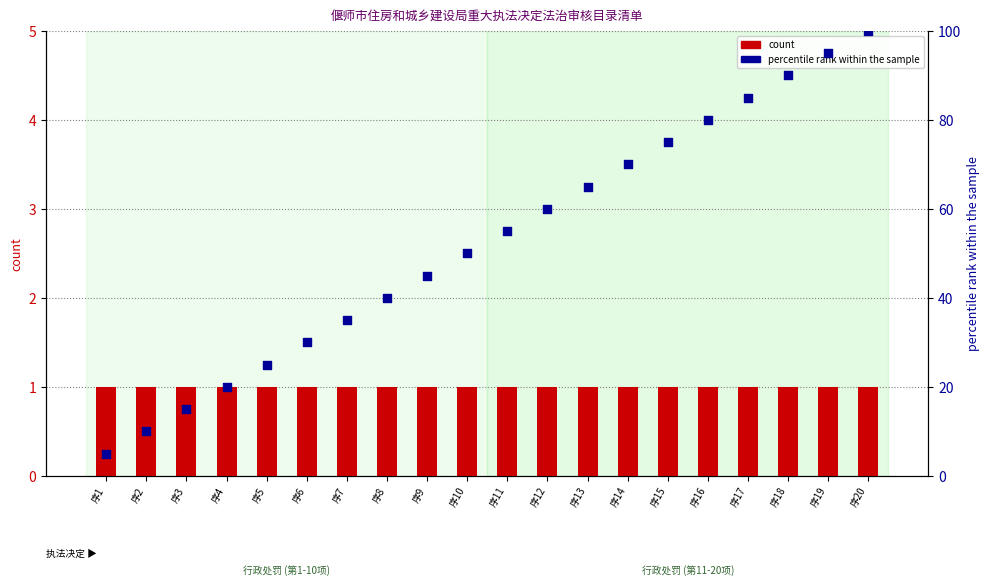

At how many categories does at least one series exceed 46?

11